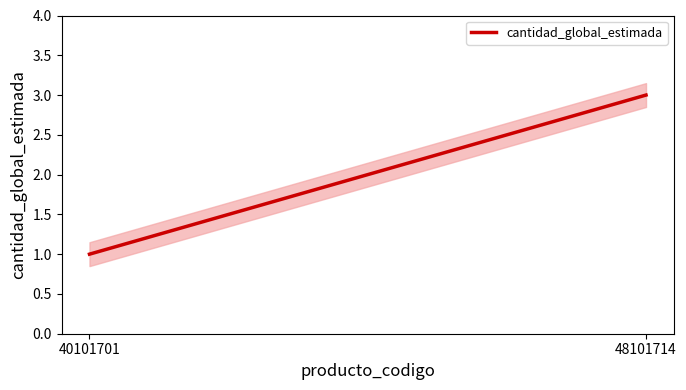

Rank the categories by value from lowest to highest.

40101701, 48101714